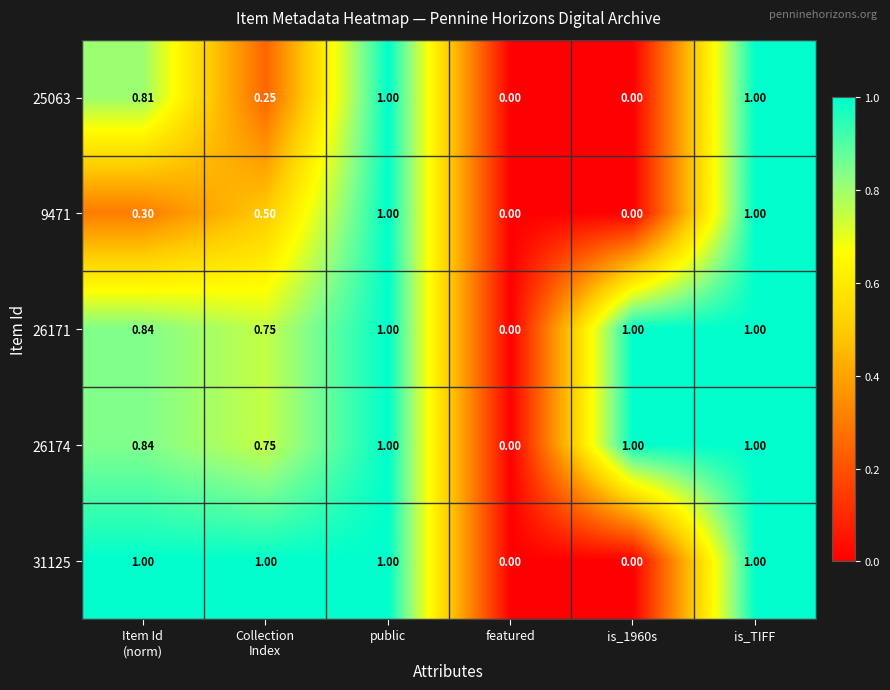

What is the total value across all series at is_TIFF?

5.0